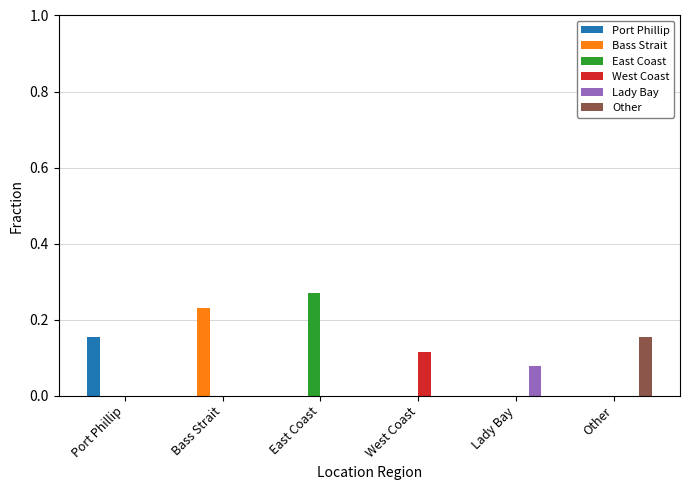

Which series has the largest range (max minus min)?

East Coast